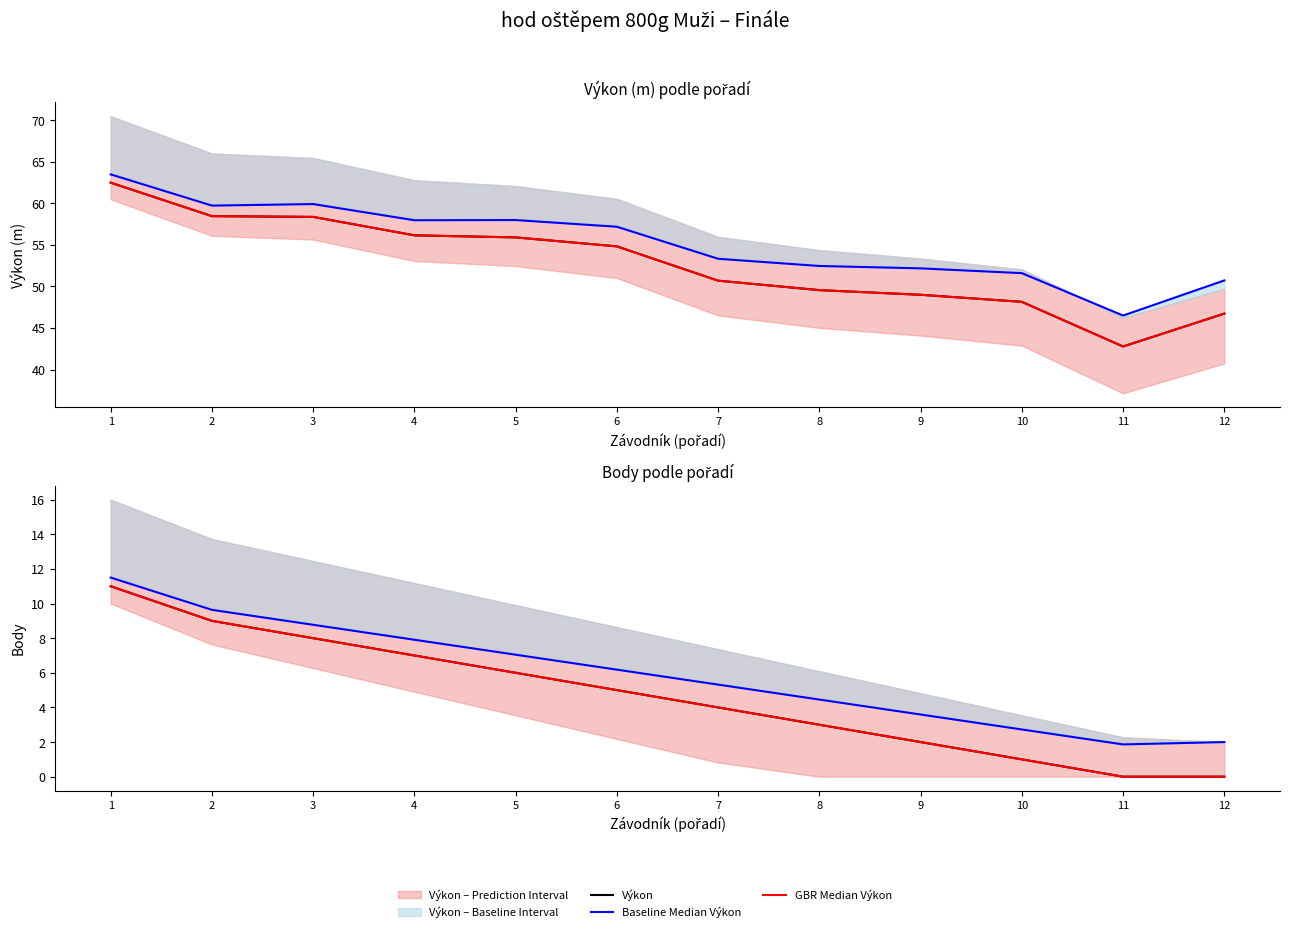

What is the value of the Výkon point at the 4th from the left?

56.2